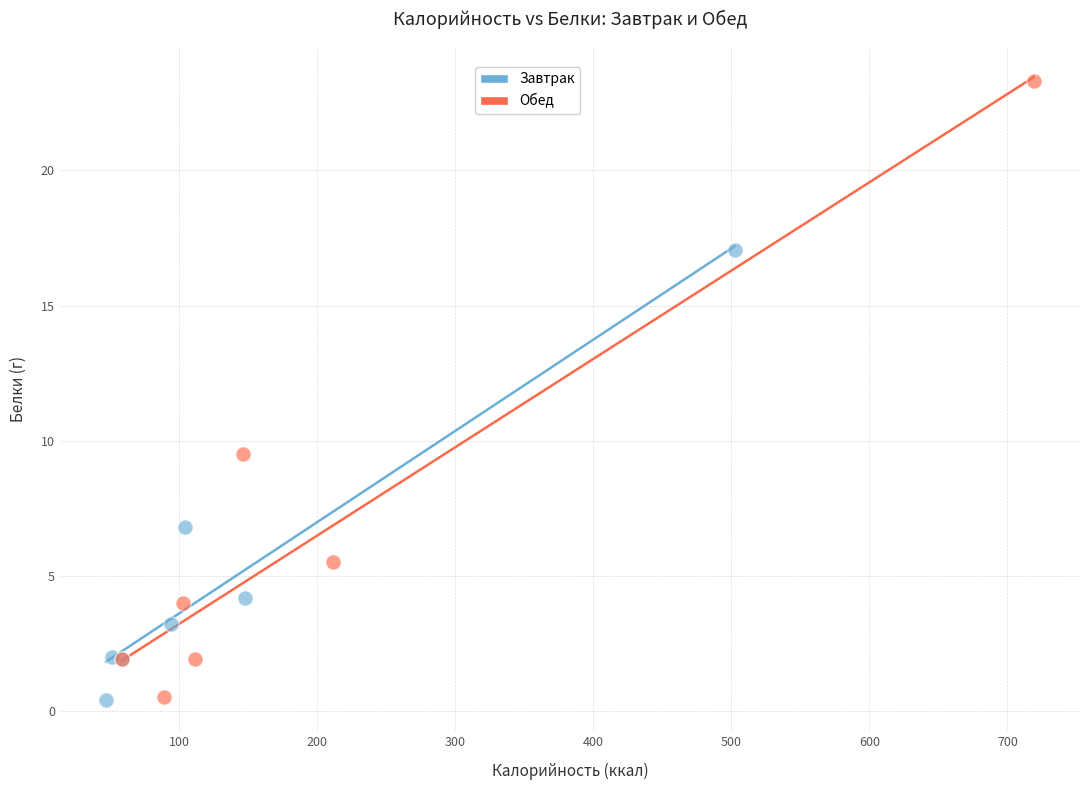

Which series reaches the maximum Y coordinate?

Обед